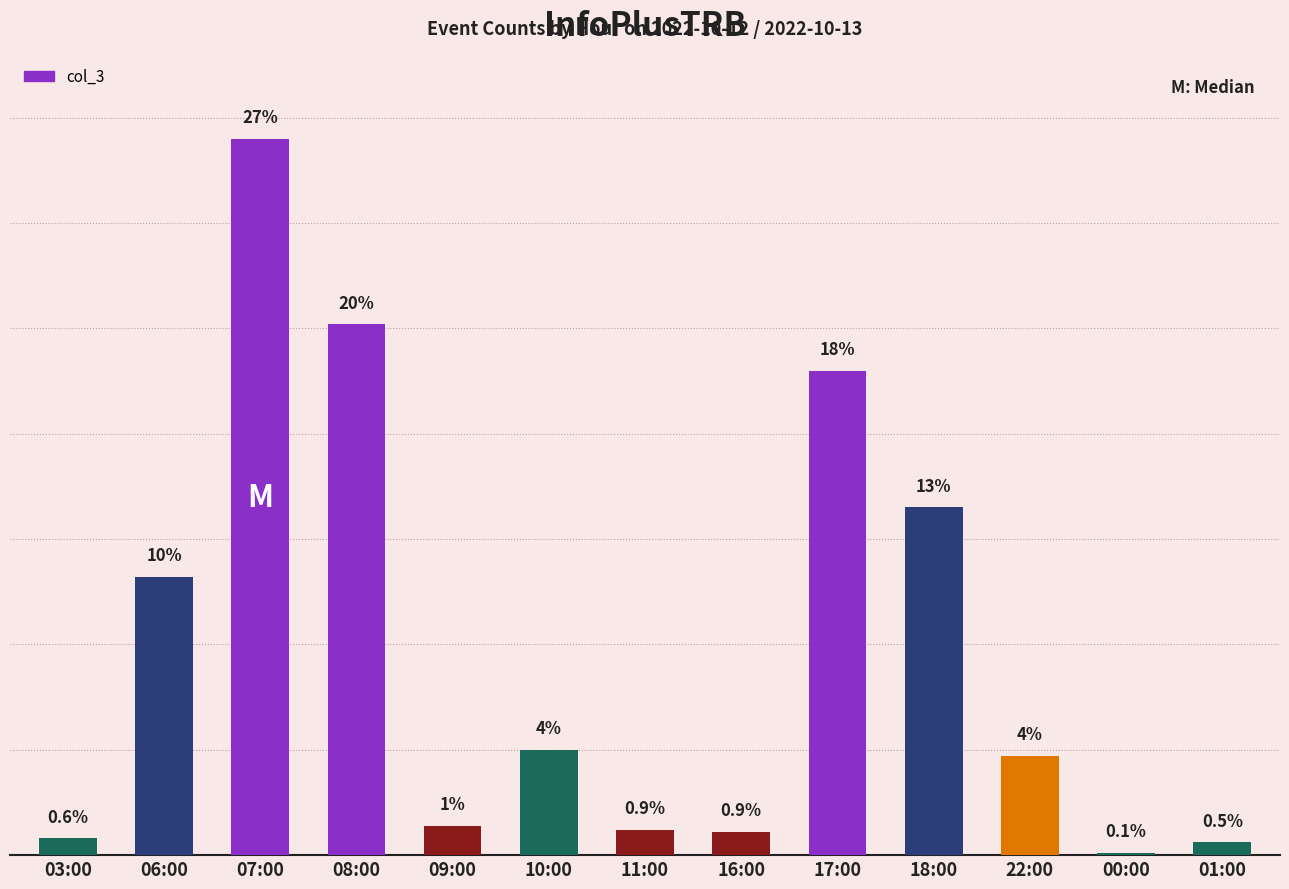

Are the bars horizontal?

No